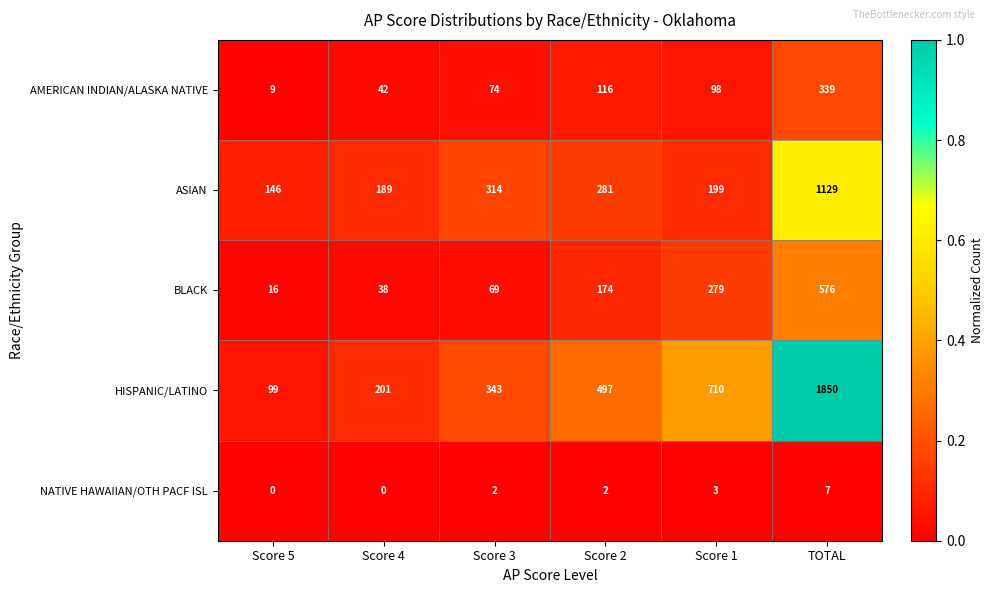

Reading left to right, transcribe all the data shown in this chart.

AMERICAN INDIAN/ALASKA NATIVE: Score 5=9	Score 4=42	Score 3=74	Score 2=116	Score 1=98	TOTAL=339
ASIAN: Score 5=146	Score 4=189	Score 3=314	Score 2=281	Score 1=199	TOTAL=1129
BLACK: Score 5=16	Score 4=38	Score 3=69	Score 2=174	Score 1=279	TOTAL=576
HISPANIC/LATINO: Score 5=99	Score 4=201	Score 3=343	Score 2=497	Score 1=710	TOTAL=1850
NATIVE HAWAIIAN/OTH PACF ISL: Score 5=0	Score 4=0	Score 3=2	Score 2=2	Score 1=3	TOTAL=7